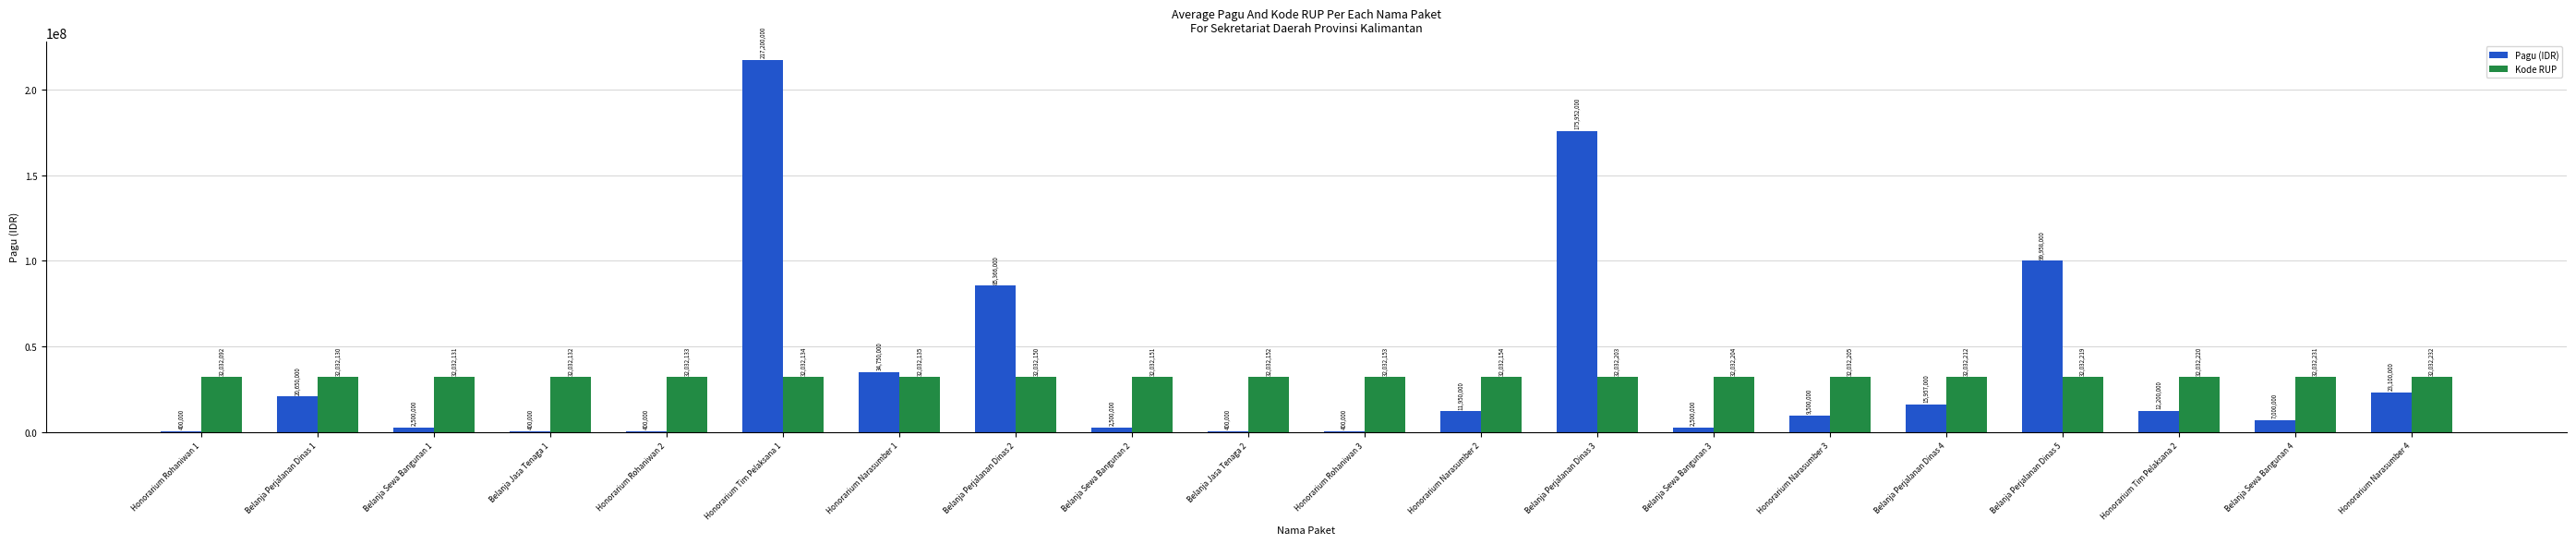

What are all the series names shown in the legend?

Pagu (IDR), Kode RUP